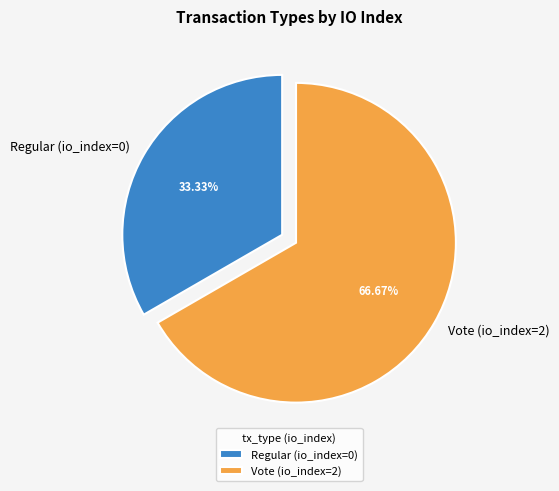

Do Vote (io_index=2) and Regular (io_index=0) together represent more than half of the pie?

Yes